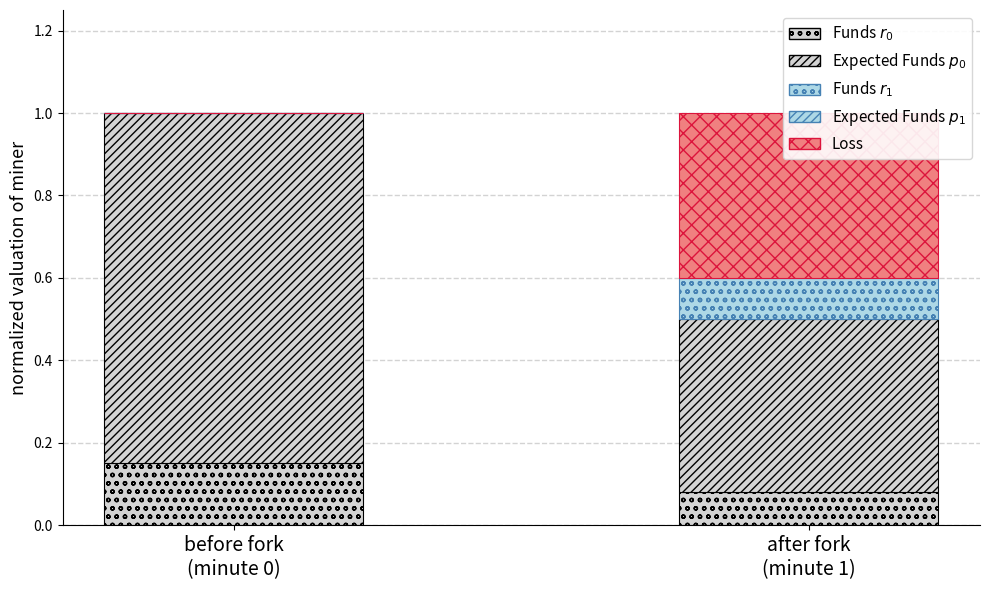

What is the greatest value displayed?

0.8